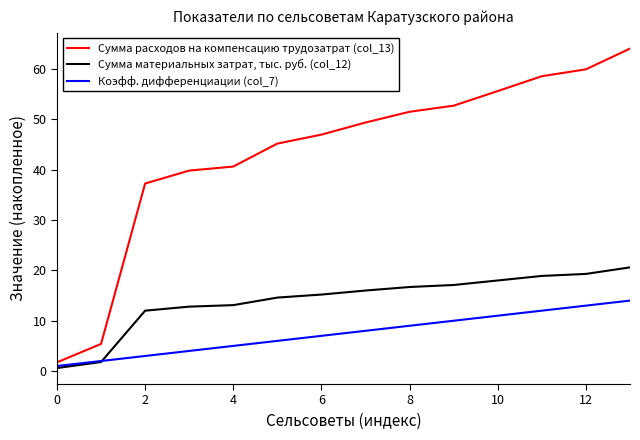

Which series has the largest total across all categories?

Сумма расходов на компенсацию трудозатрат (col_13)